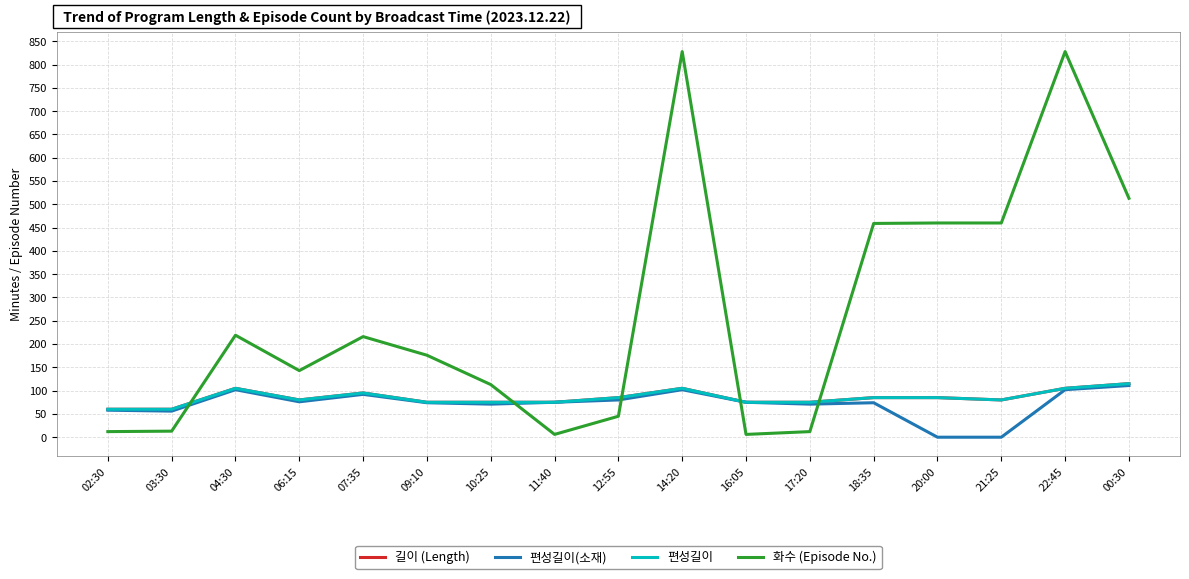

Does the chart have visible grid lines?

Yes